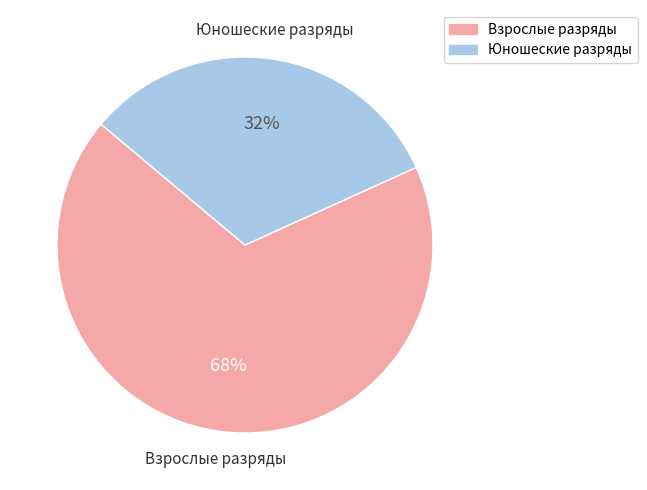

To the nearest percent, what is the difference between the largest and smallest slice percentages?

36%